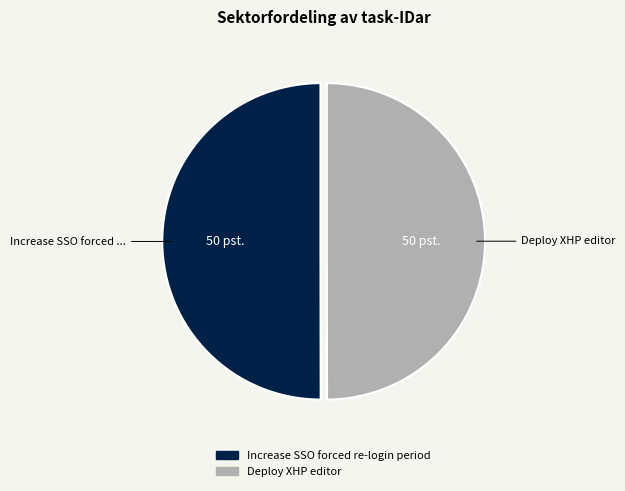

Approximately how many times larger is the value at Increase SSO forced re-login period compared to Deploy XHP editor?

1.0